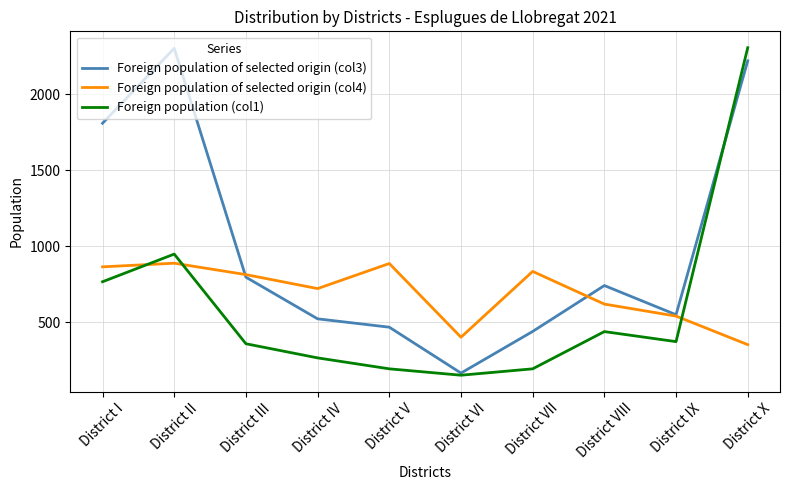

After their last crossing, which series has the higher values: Foreign population (col1) or Foreign population of selected origin (col4)?

Foreign population (col1)